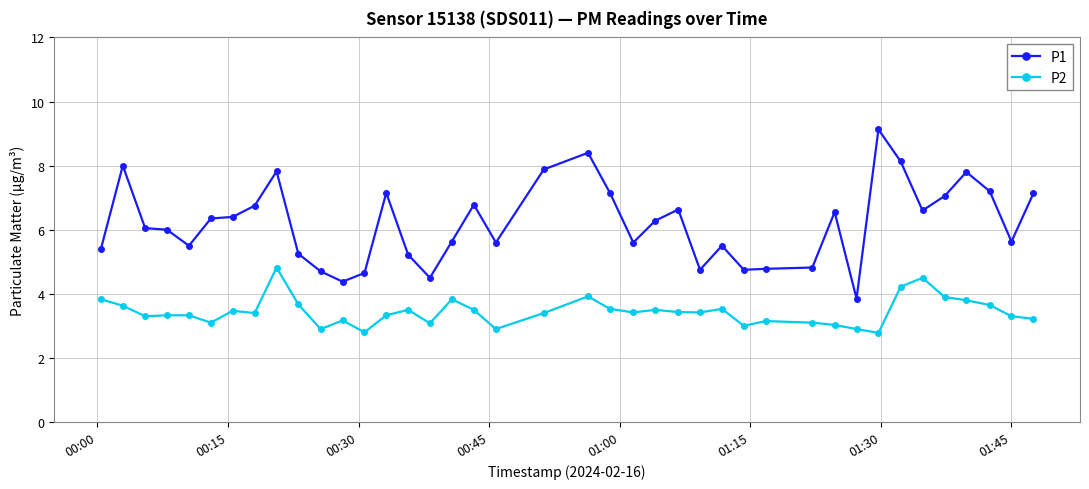

Which series has the largest range (max minus min)?

P1